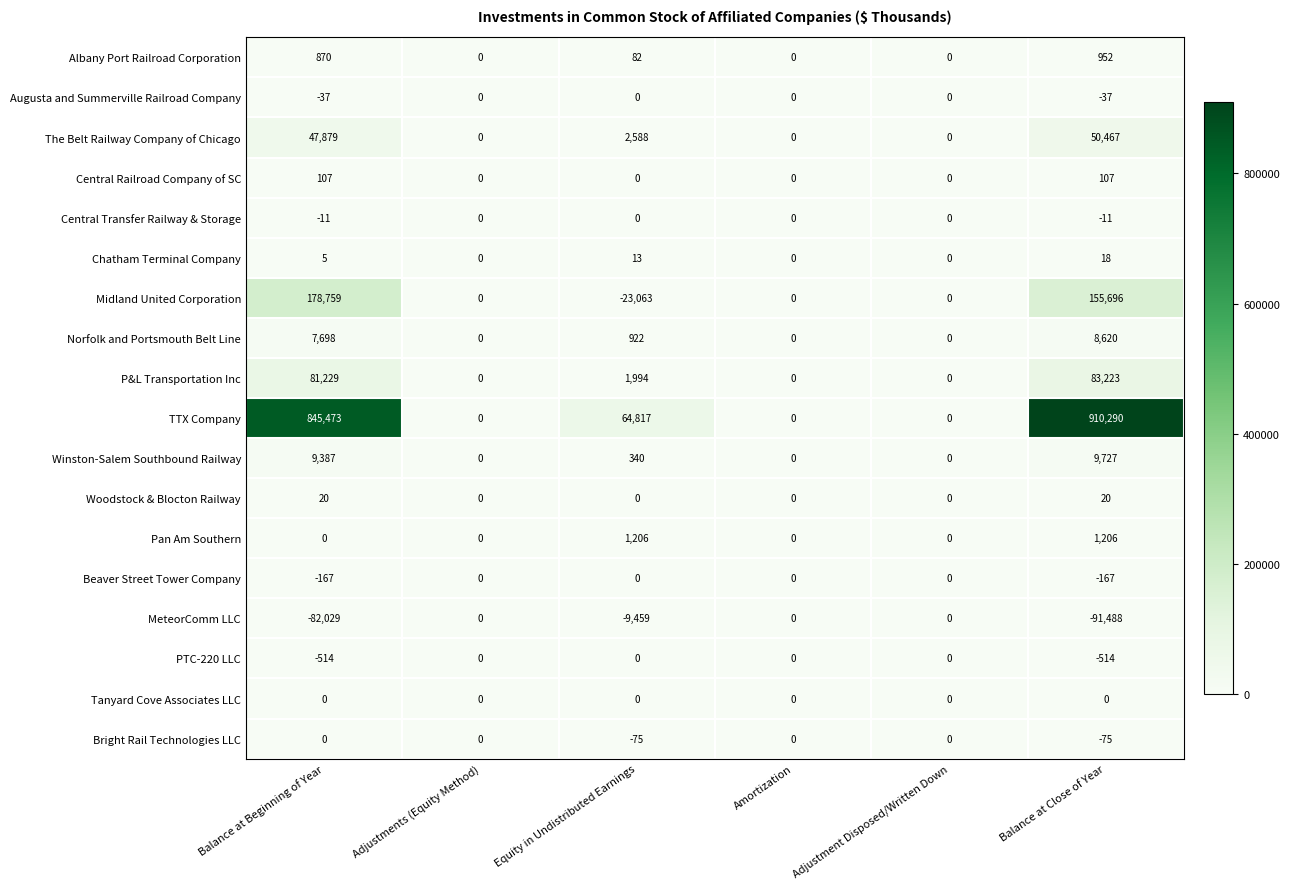

At which category is the sum across all series the highest?

Balance at Close of Year